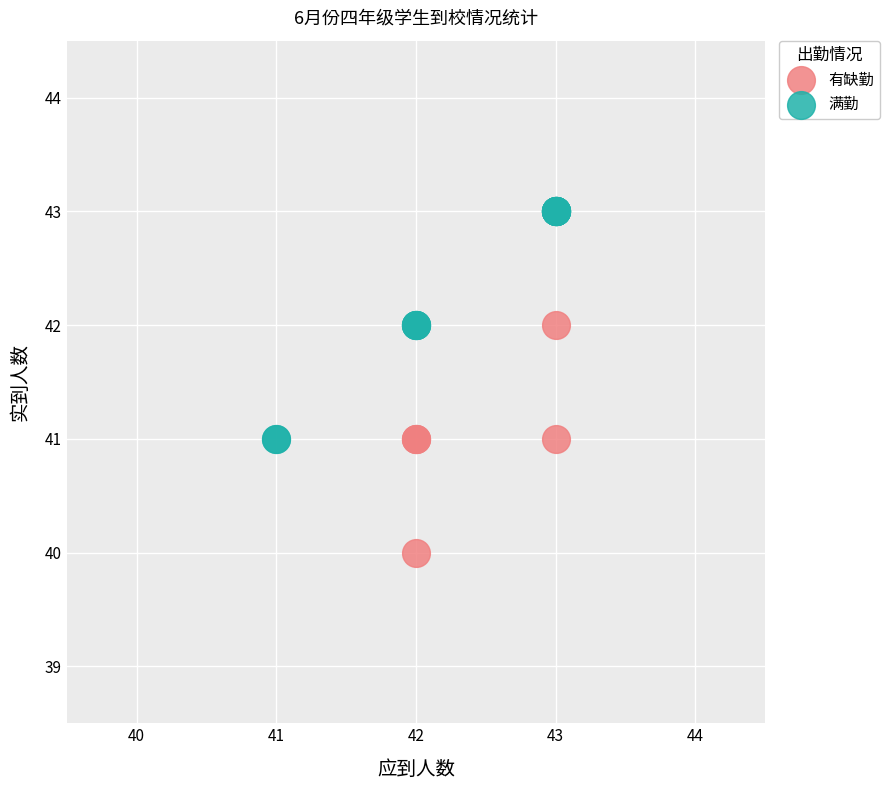

Which series contains the highest Y value?

满勤